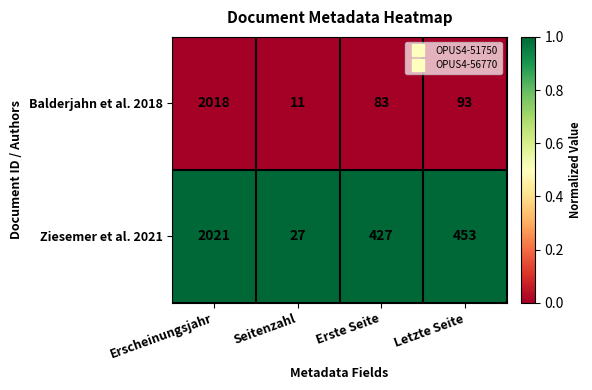

True or false: Ziesemer et al. 2021 has a value of 1110 at Erscheinungsjahr.

False